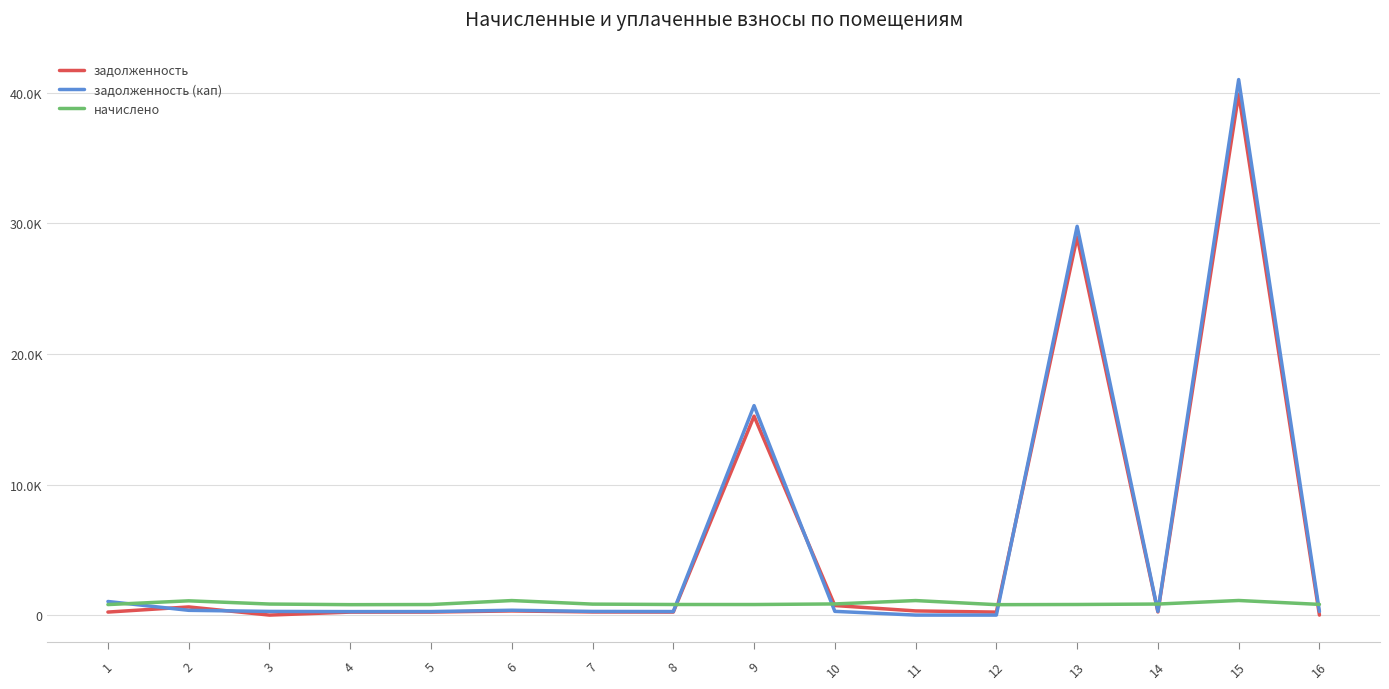

Is this an area chart (filled region under the line)?

No